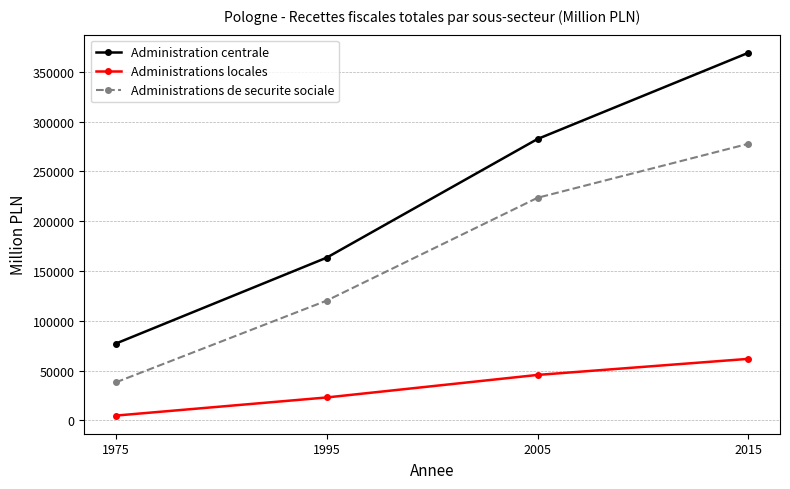

What is the smallest value displayed?

4896